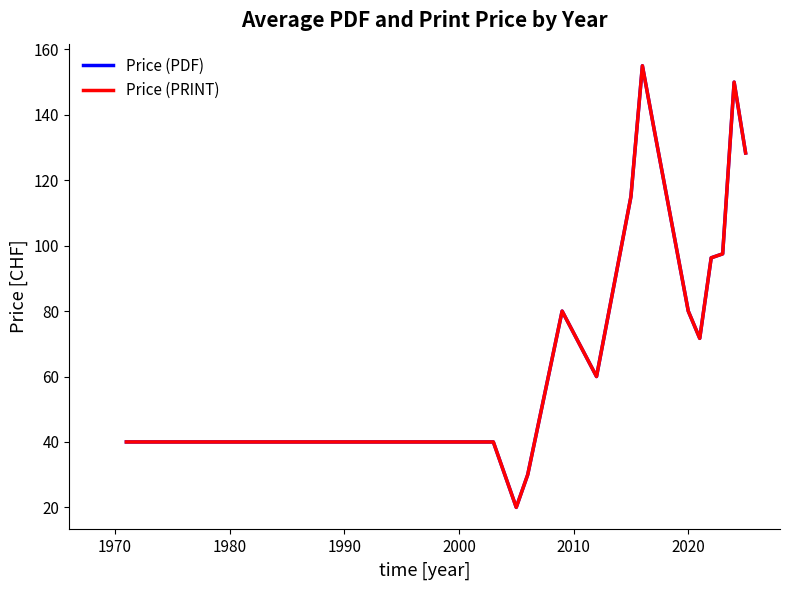

Is this an area chart (filled region under the line)?

No